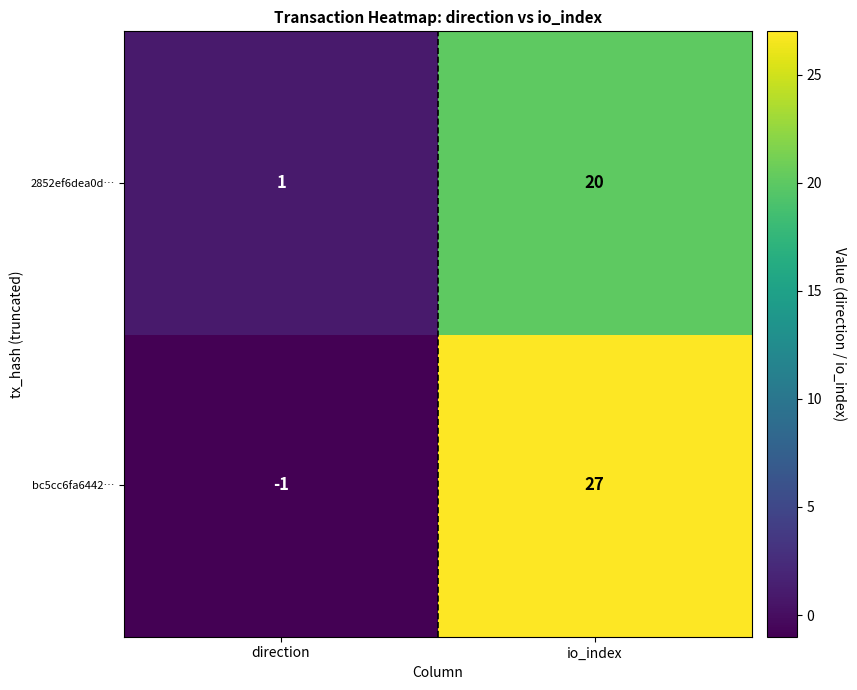

What is the sum of all 2852ef6dea0d… values?

21